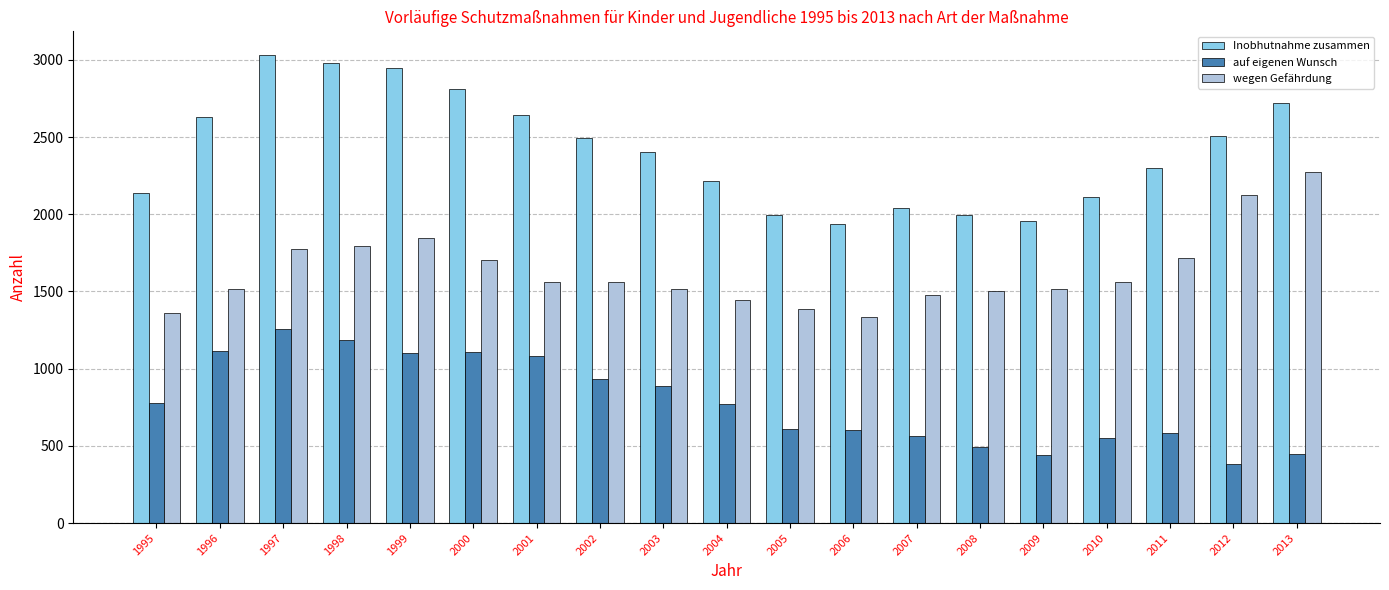

How many data points in auf eigenen Wunsch are less than 770?

9